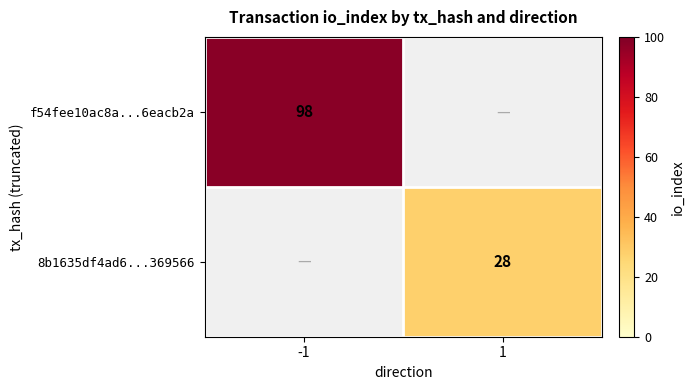

Between 1 and -1, which is larger?

-1